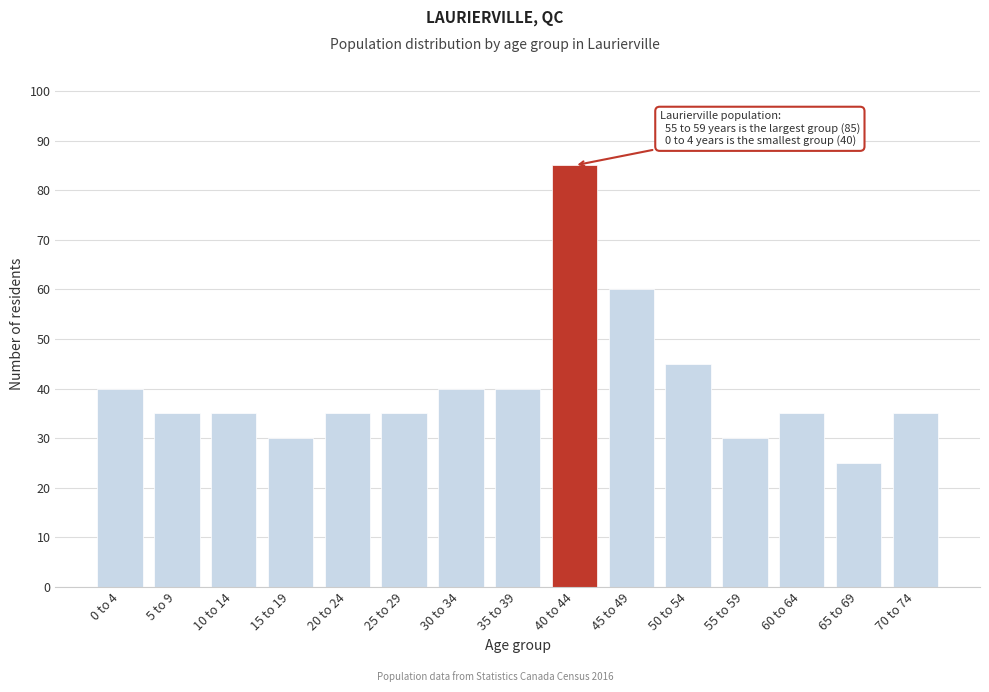

Reading left to right, transcribe all the data shown in this chart.

40	35	35	30	35	35	40	40	85	60	45	30	35	25	35